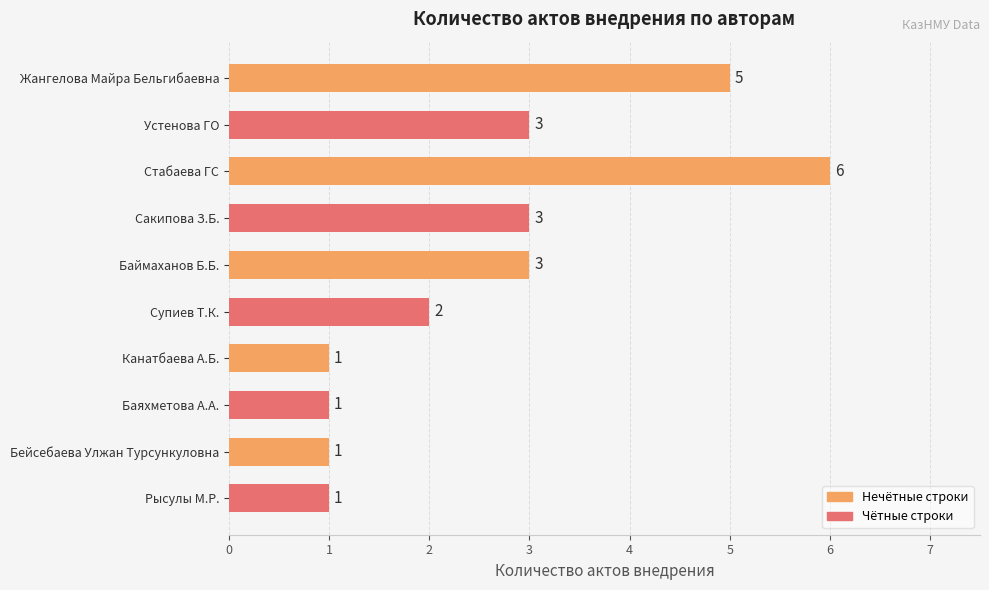

What is the average value?

3